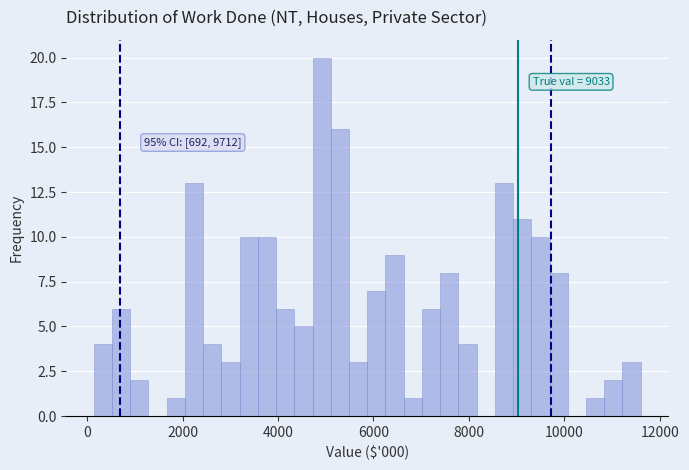

Read against the x-axis, roughly where is the centre of the tallest bar?

5000